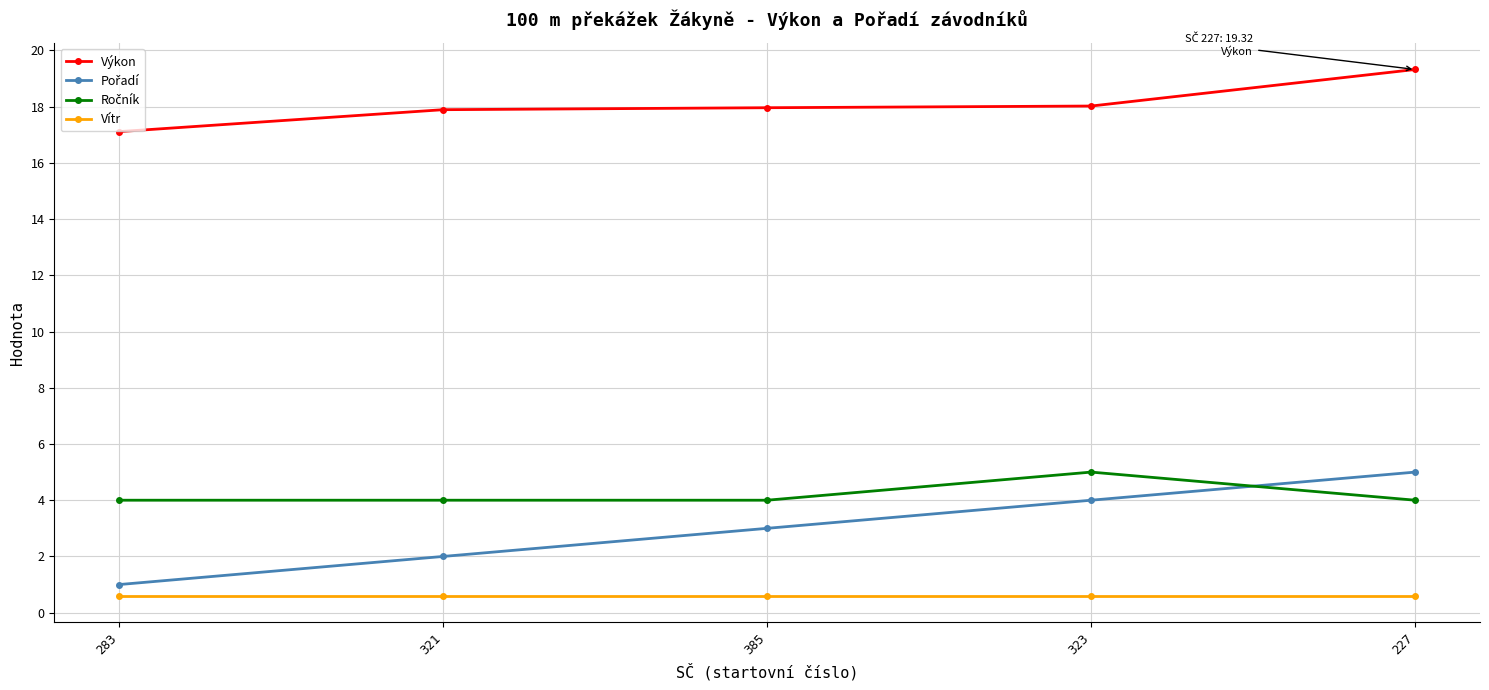

What position from the right is 385?

3